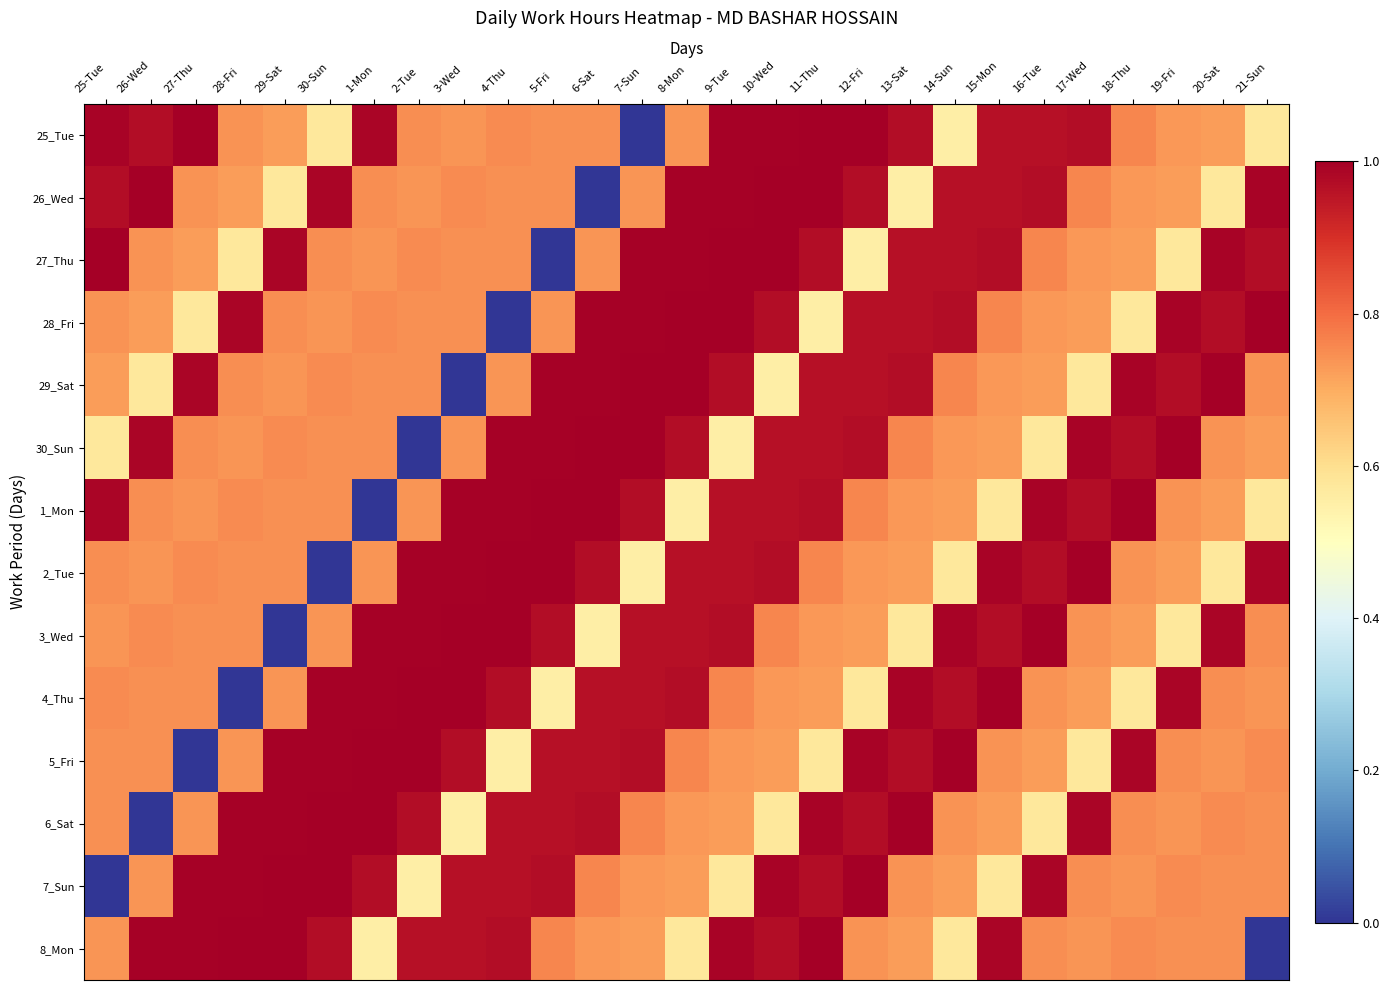

Which series has the largest range (max minus min)?

25_Tue